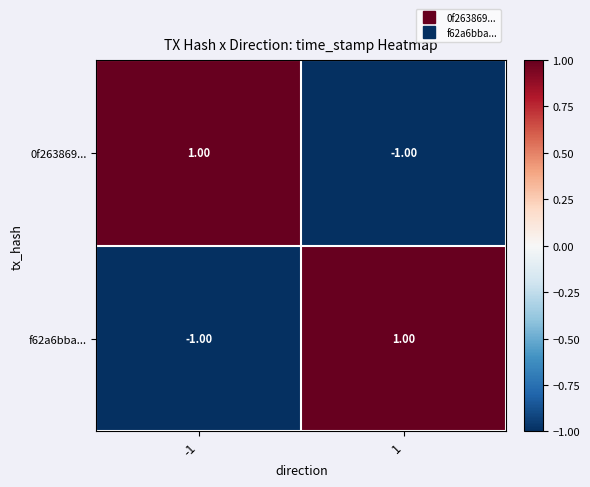

List the labels in order of f62a6bba... value, smallest first.

-1, 1